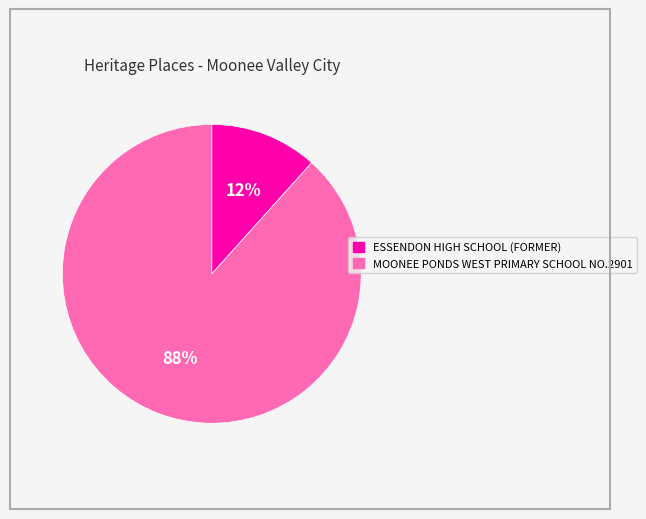

To the nearest percent, what portion does MOONEE PONDS WEST PRIMARY SCHOOL NO.2901 represent?

88%